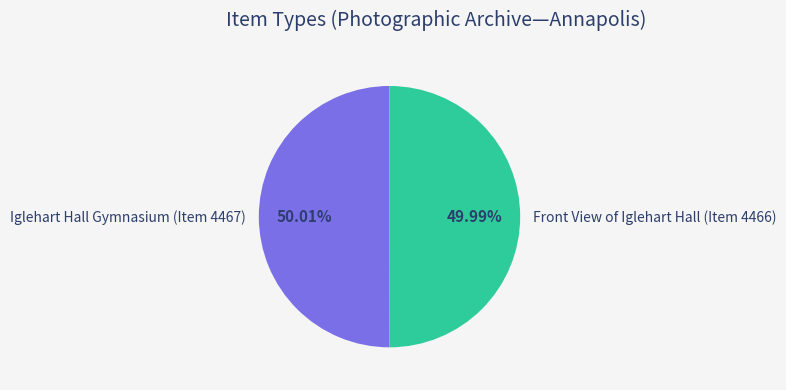

Is there a majority slice in this chart?

Yes